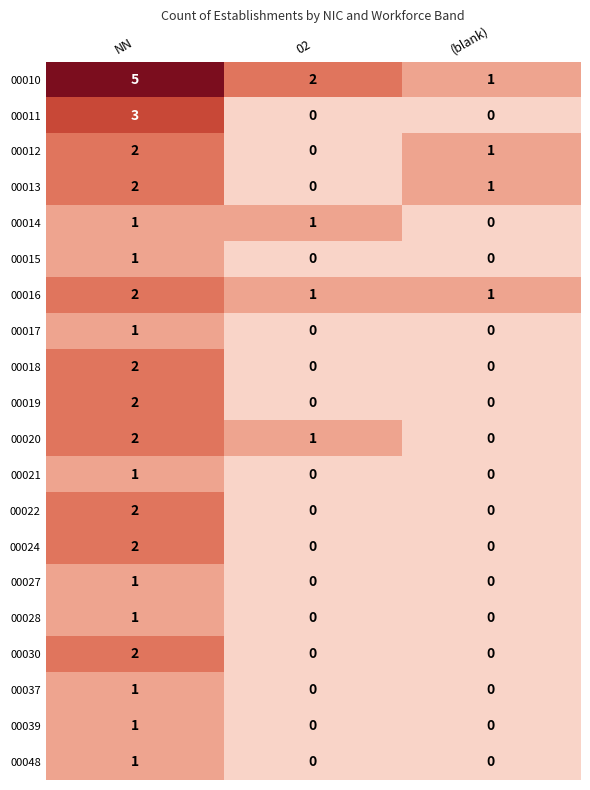

True or false: 00037 has a value of 0 at 02.

True